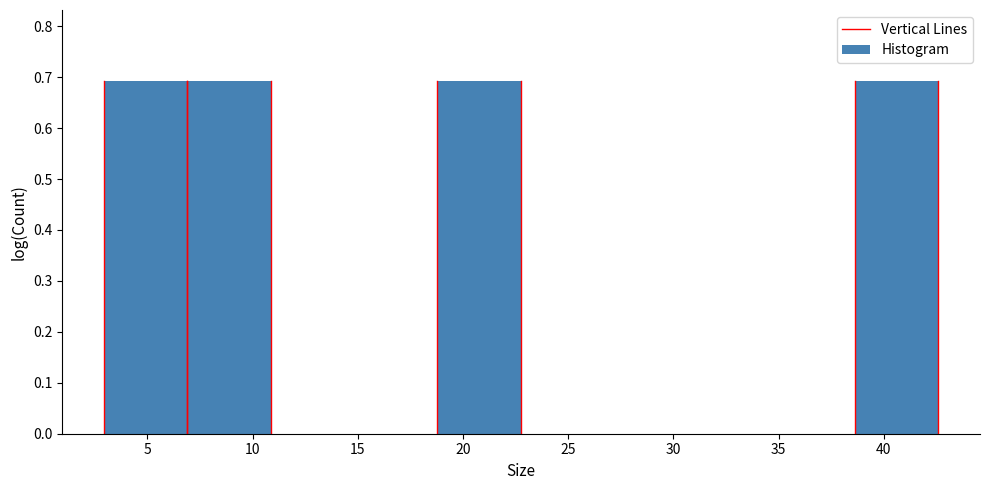

What is the height of the bar covering 19.0 to 23.0 on the x-axis? Neither the bar edges nor the heights are printed on the chart, so give them approximately, as read against the axes.

0.69